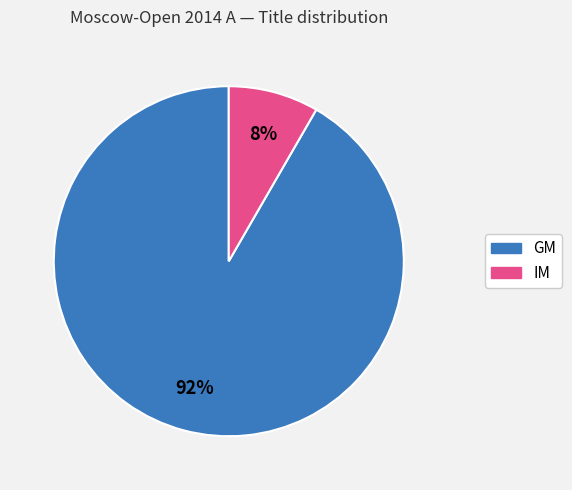

Rank the categories by value from highest to lowest.

GM, IM